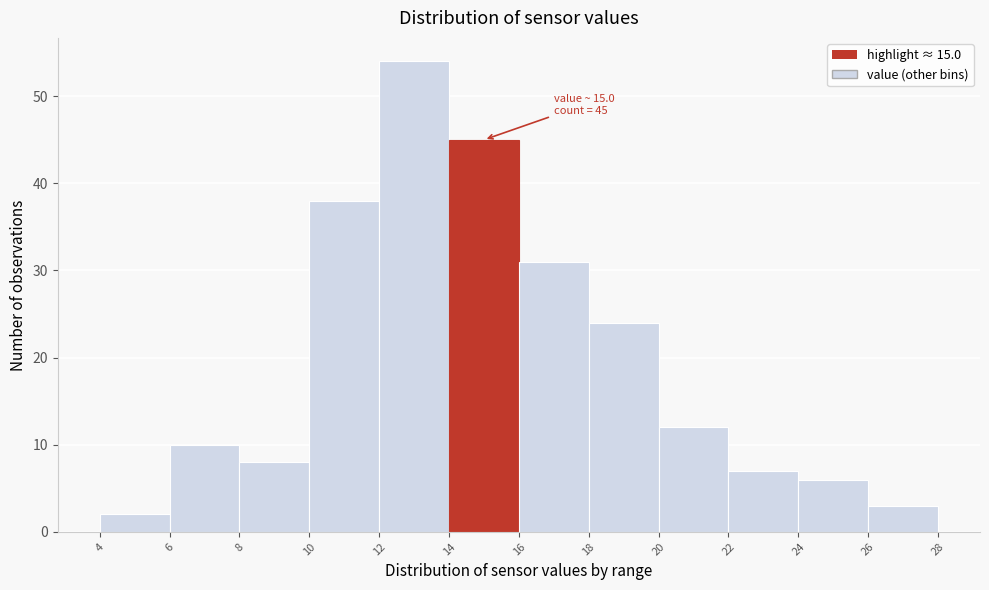

Over which range of the x-axis is the bar tallest?

12 to 14